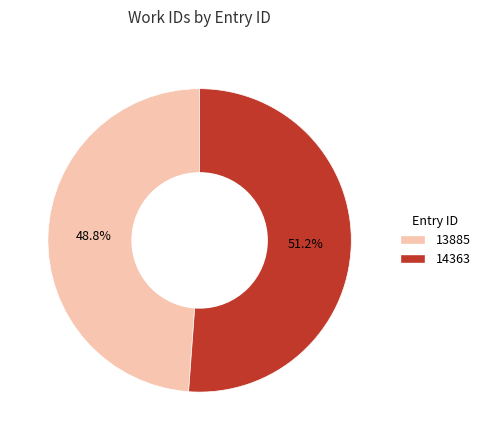

What percentage is the 14363 slice, to the nearest percent?

51%